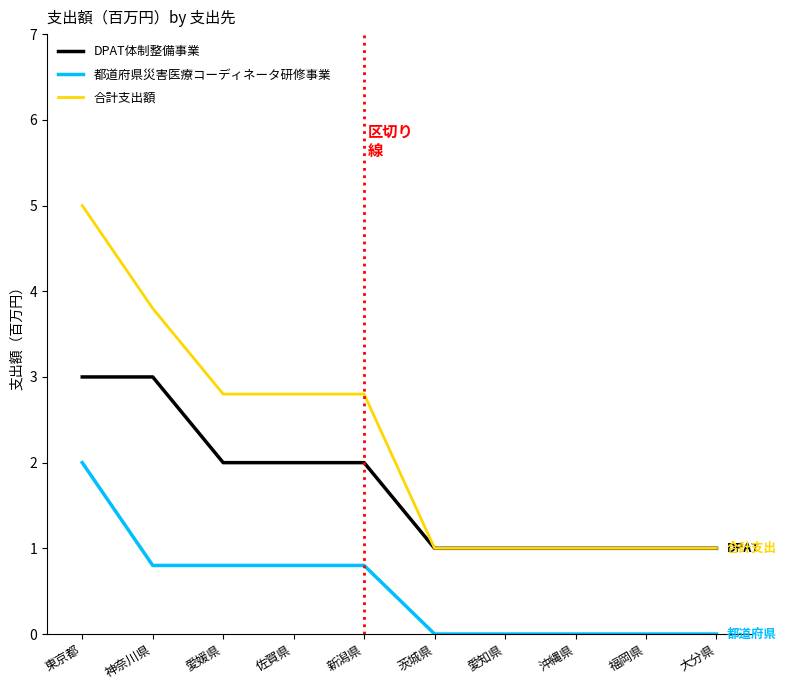

What is the spread (max minus min) of values at 沖縄県?

1.0